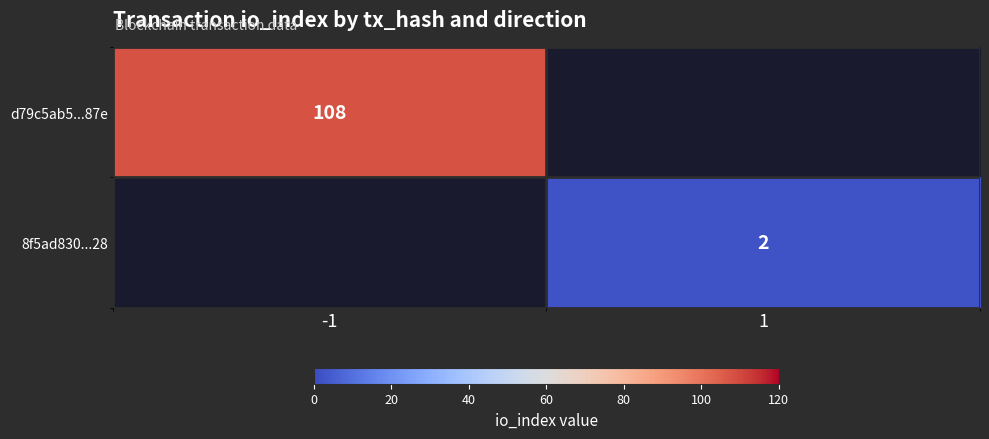

True or false: d79c5ab5...87e has a value of 60 at -1.

False